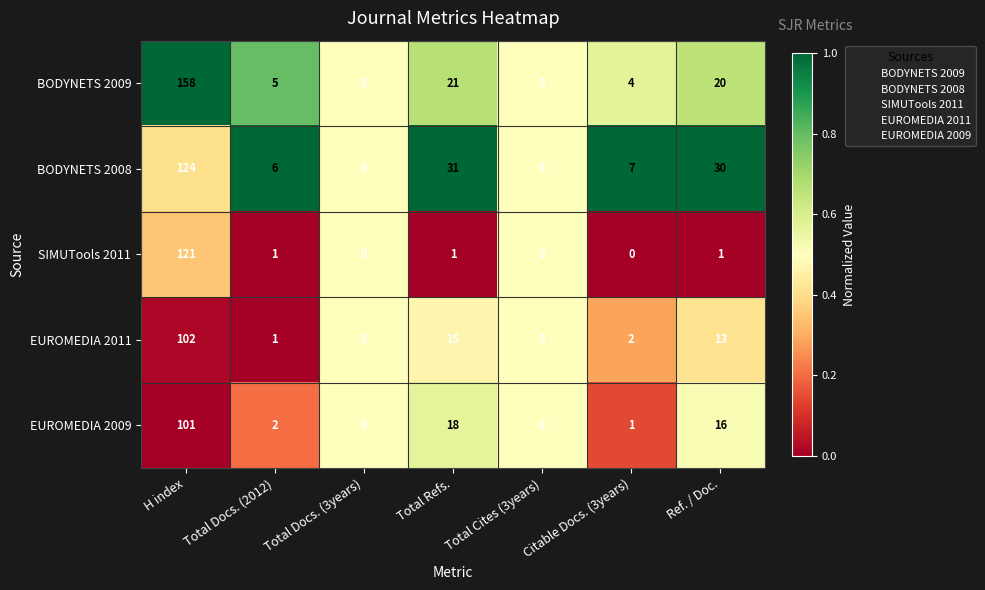

Which series has the largest range (max minus min)?

BODYNETS 2009